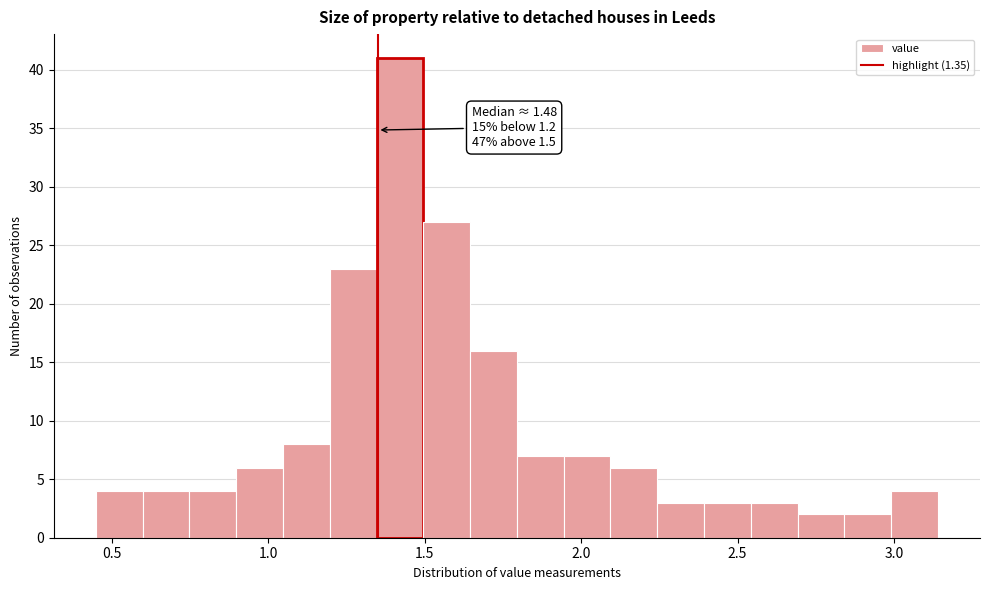

Around what value on the x-axis is the tallest bar? Give the approximate position of its centre, as read against the axis.

1.40